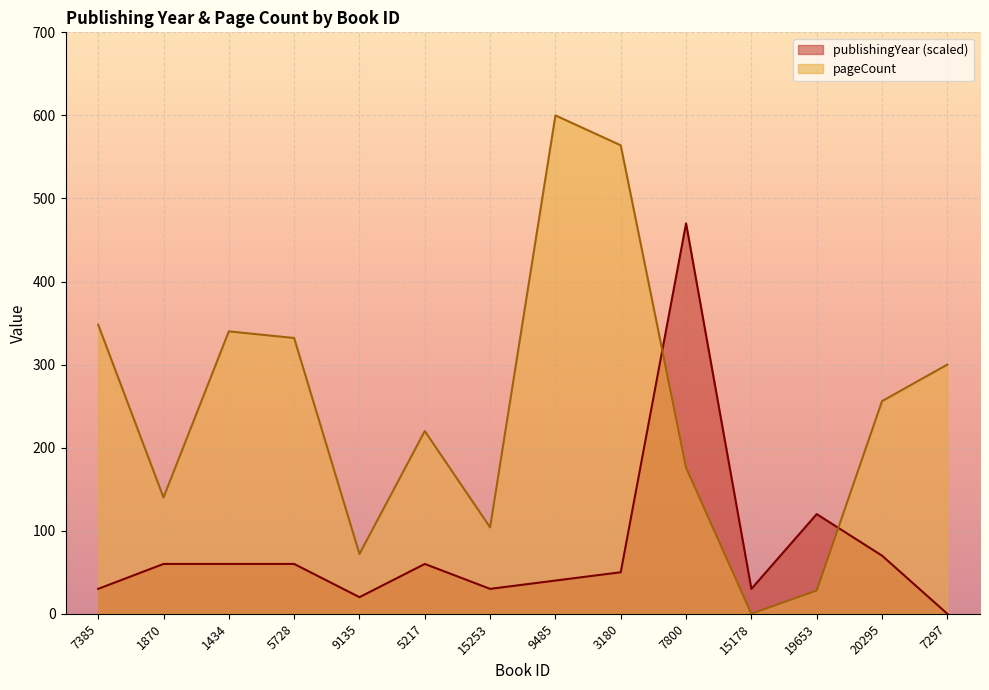

Which series has the largest total across all categories?

pageCount